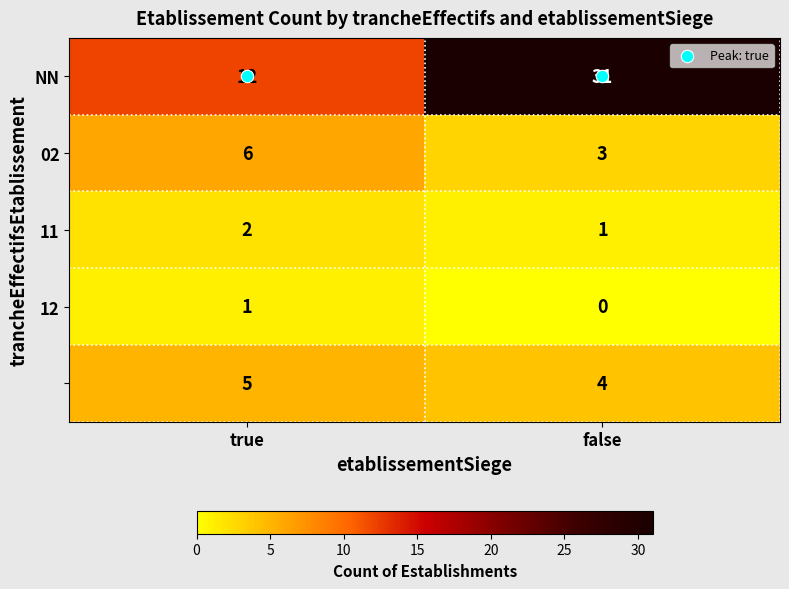

At which category is the sum across all series the highest?

false